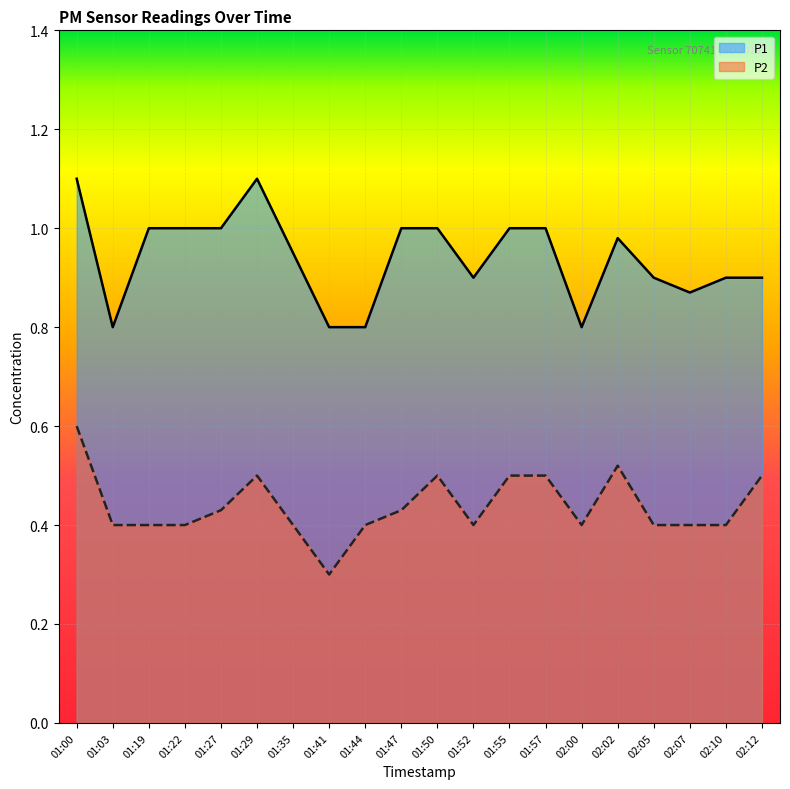

True or false: P2 and P1 cross at least once.

False